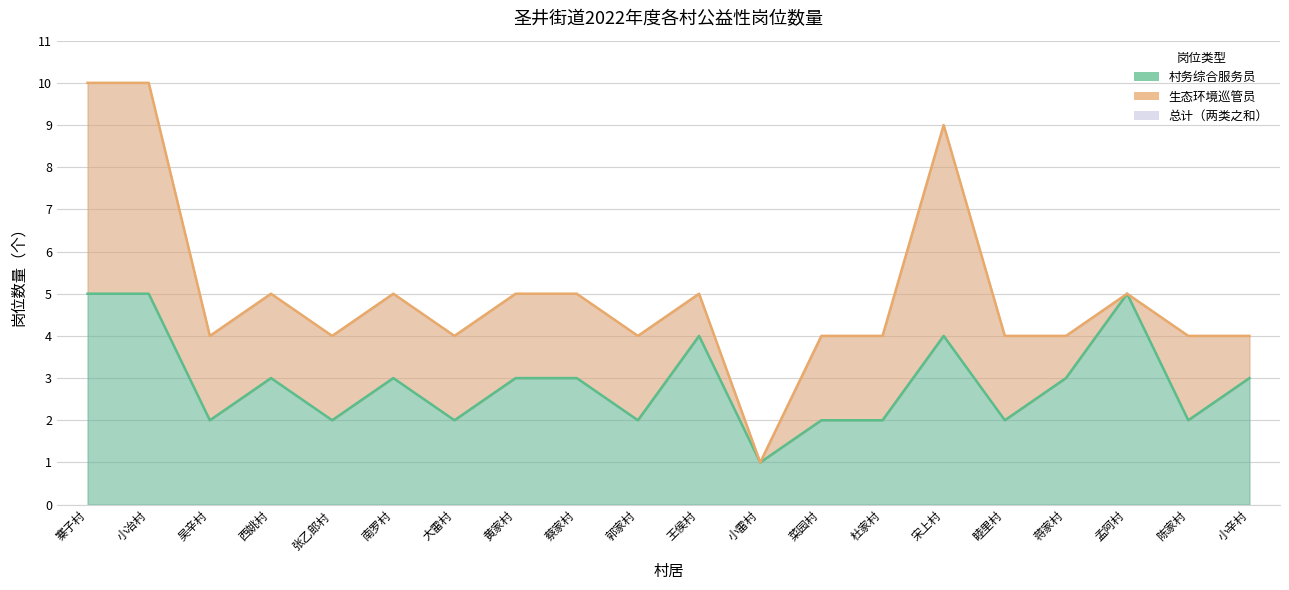

Read the value at 吴辛村.

2